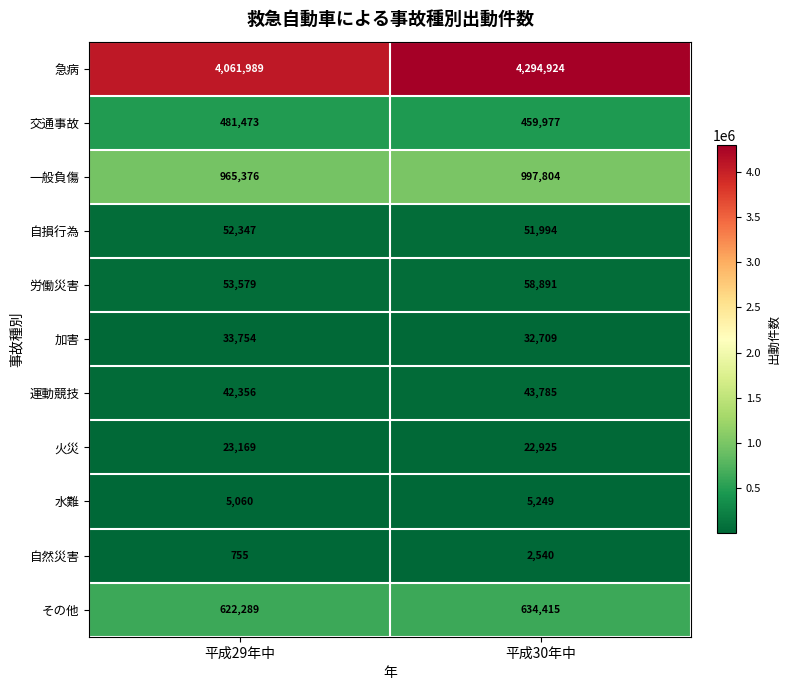

The value of 運動競技 at 平成30年中 is 60794. True or false?

False